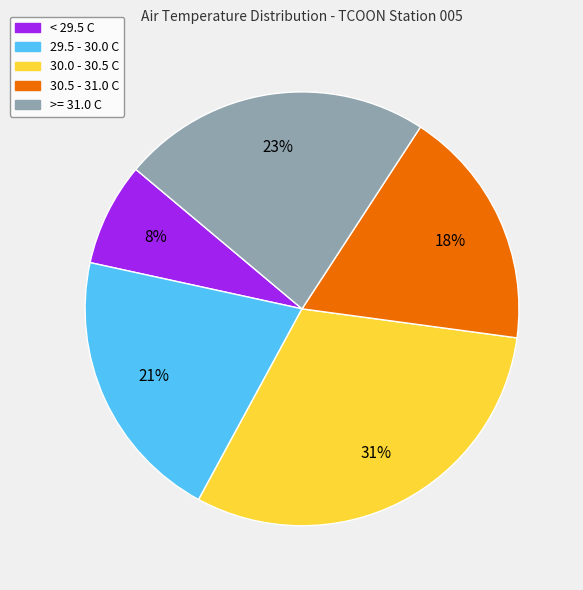

Does any single category account for the majority?

No